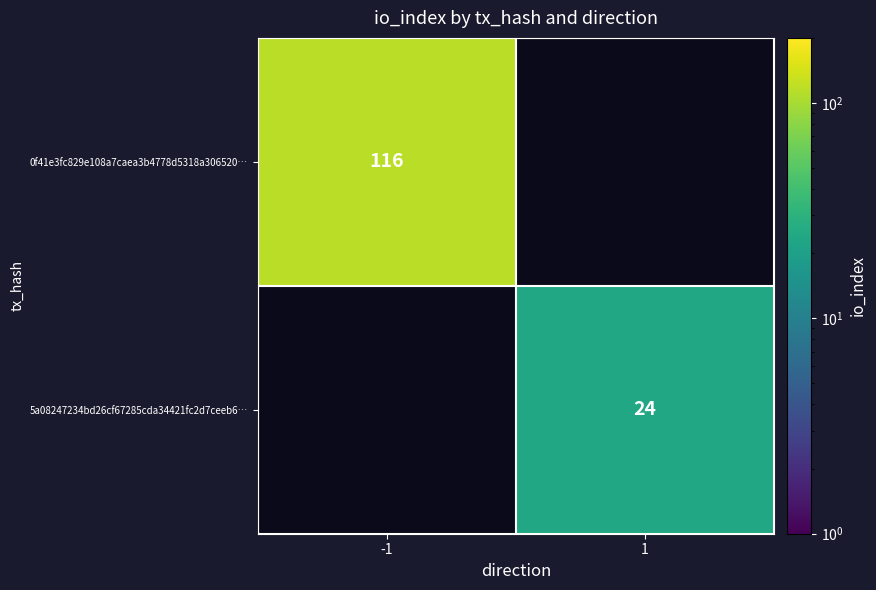

Is it true that 0f41e3fc829e108a7caea3b4778d5318a306520… equals 116 at -1?

True